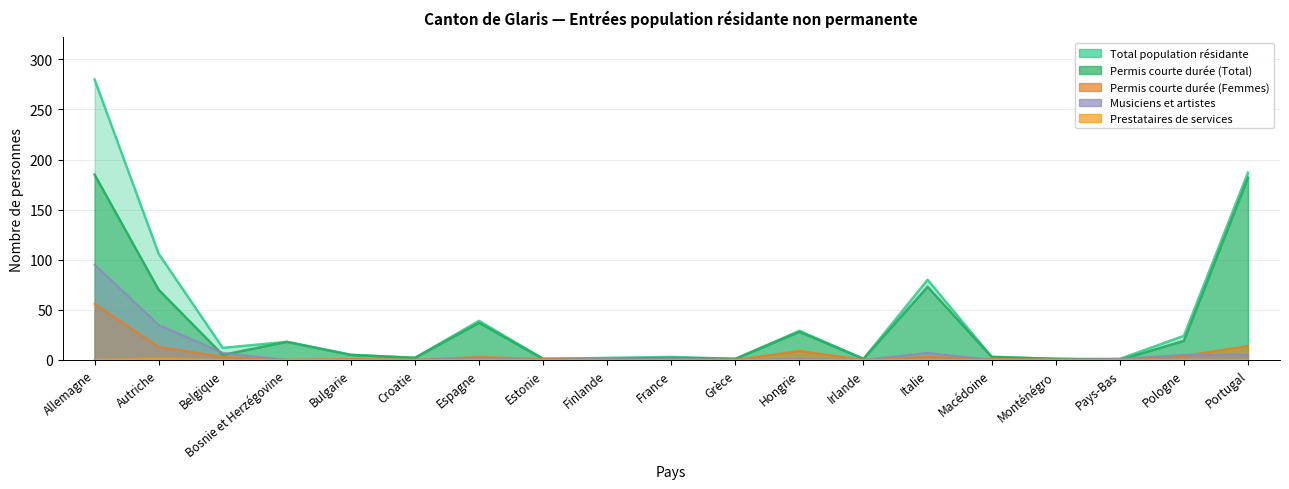

Rank the series at Espagne from highest to lowest value.

Total population résidante, Titulaires permis courte durée (Total), Titulaires permis courte durée (Femmes), Musiciens et artistes, Prestataires de services